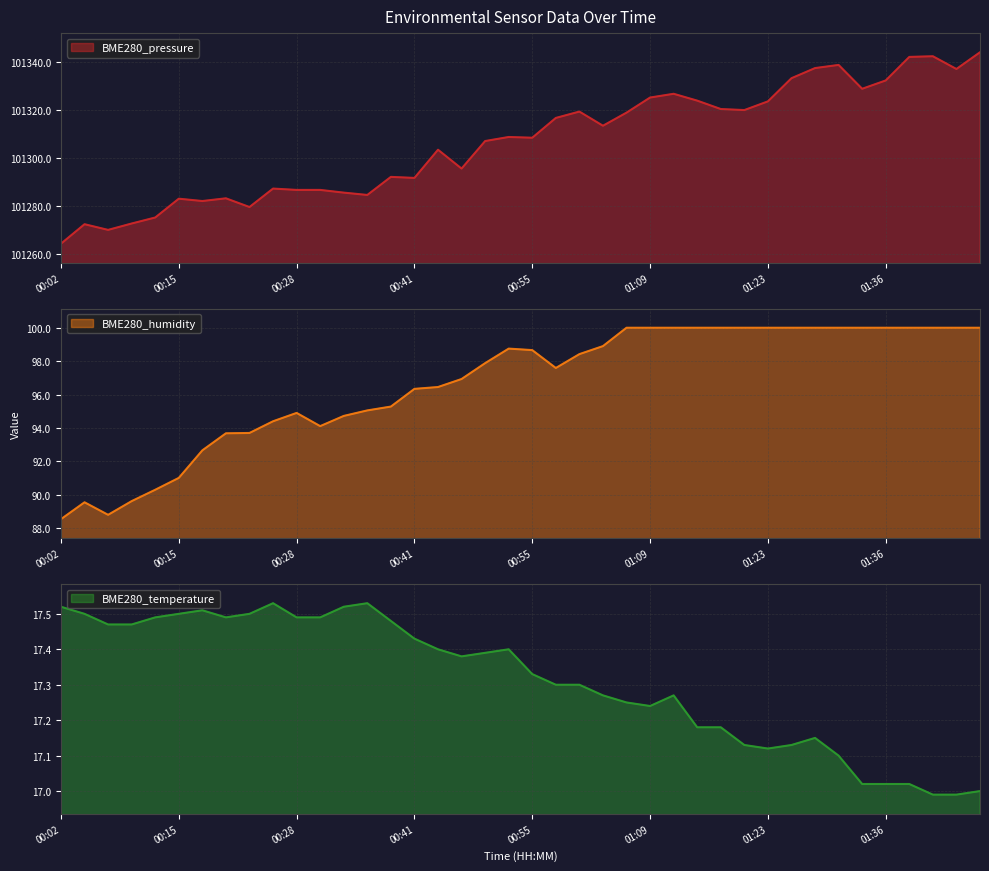

The value of BME280_pressure at 00:23 is 139308.7. True or false?

False